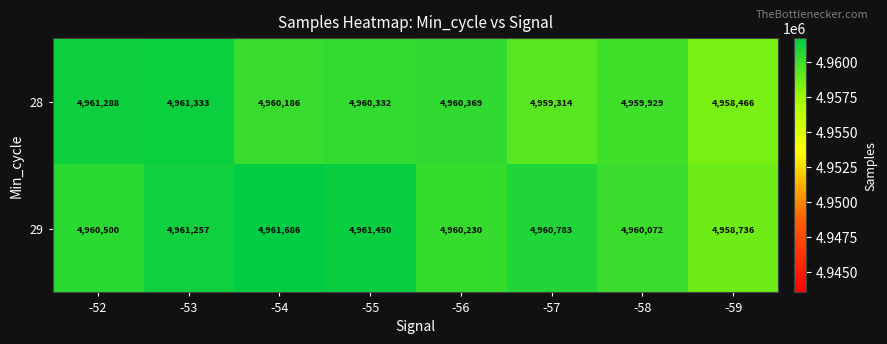

Rank the categories by 28 value from lowest to highest.

-59, -57, -58, -54, -55, -56, -52, -53